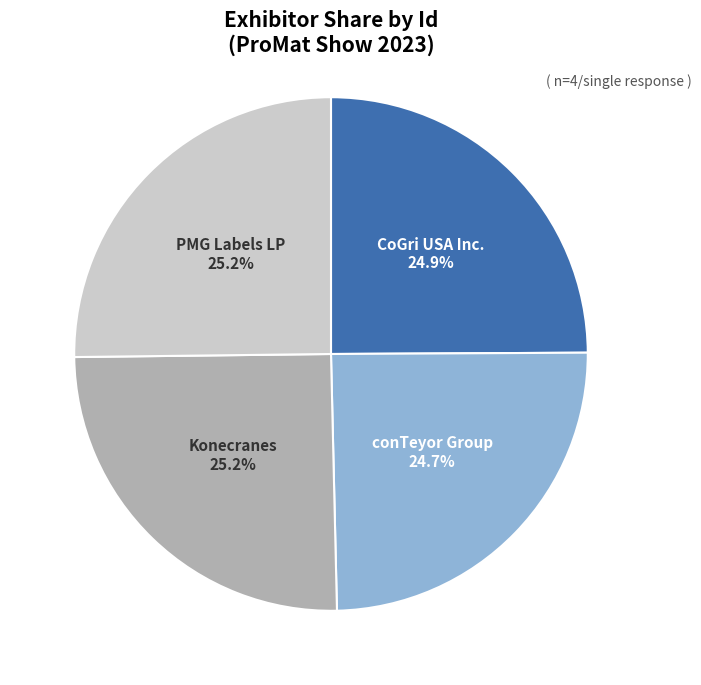

To the nearest percent, what portion does PMG Labels LP represent?

25%